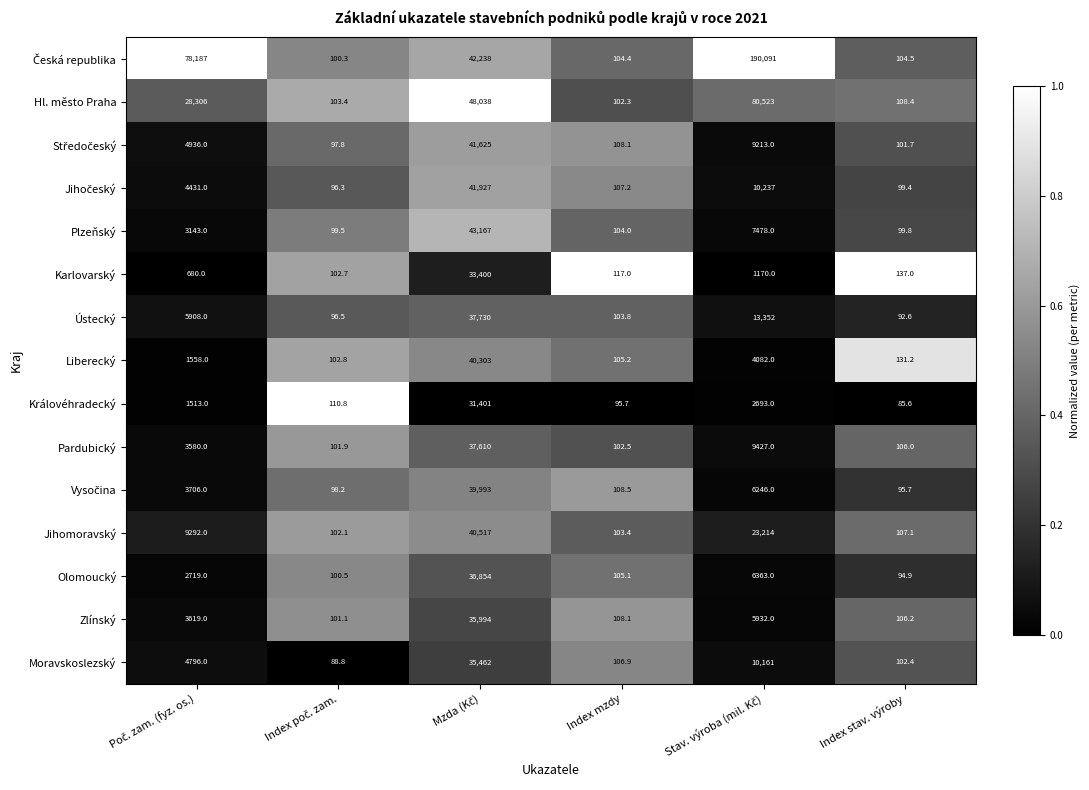

What is the average value of the Plzeňský series?

9015.2